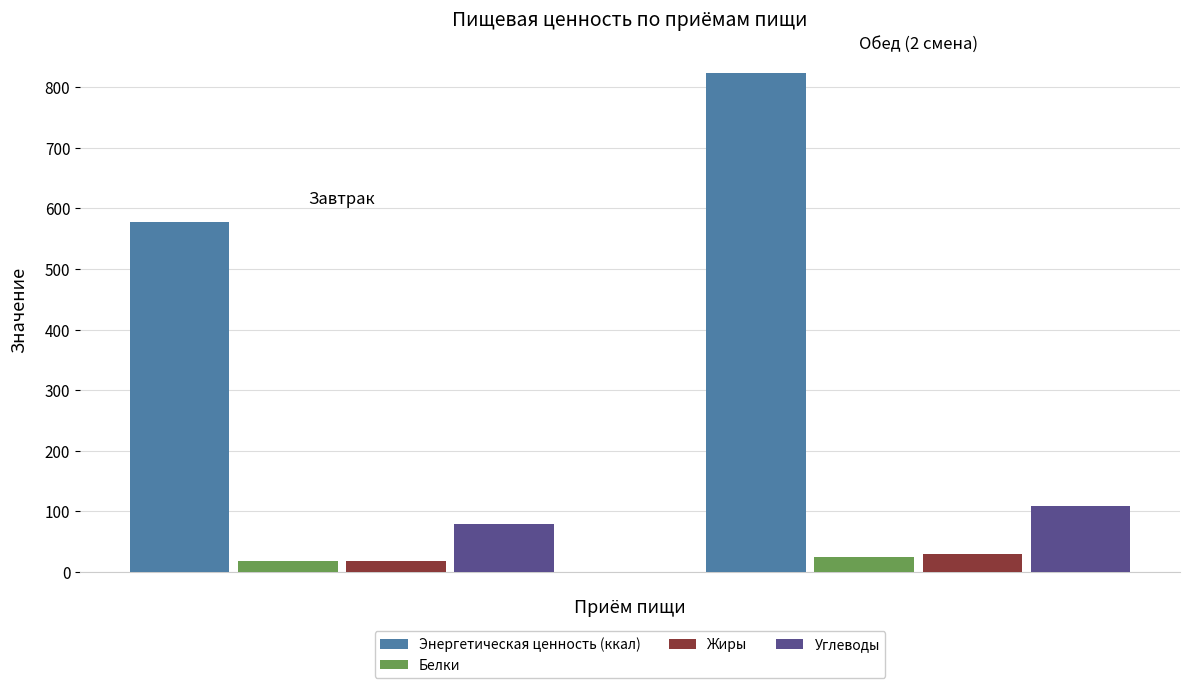

What is the sum of all Белки values?

43.4